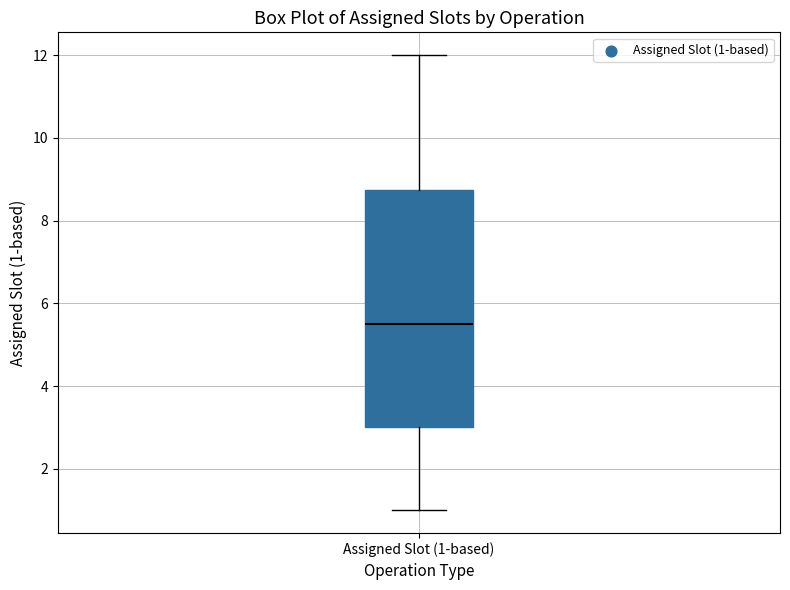

Where does the upper whisker of the box for Assigned Slot (1-based) end on the y-axis? The values are not printed on the chart, so give them approximately, as read against the axis.

12.0